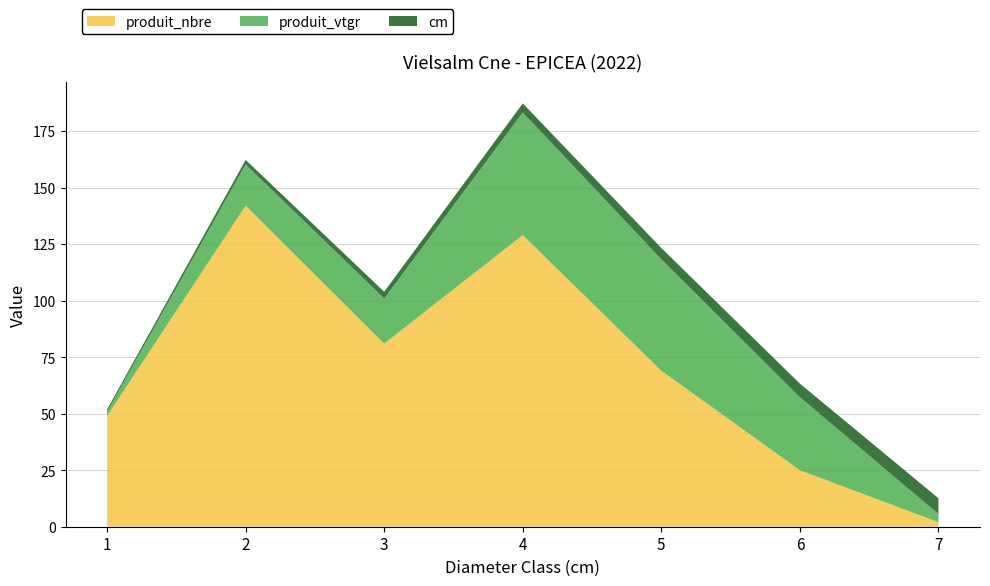

Reading left to right, transcribe all the data shown in this chart.

produit_nbre: 49.0	142.0	81.0	129.0	69.0	25.0	2.0
produit_vtgr: 1.9	18.2	19.9	54.2	49.3	32.3	3.6
cm: 1.0	2.0	3.0	4.0	5.0	6.0	7.0